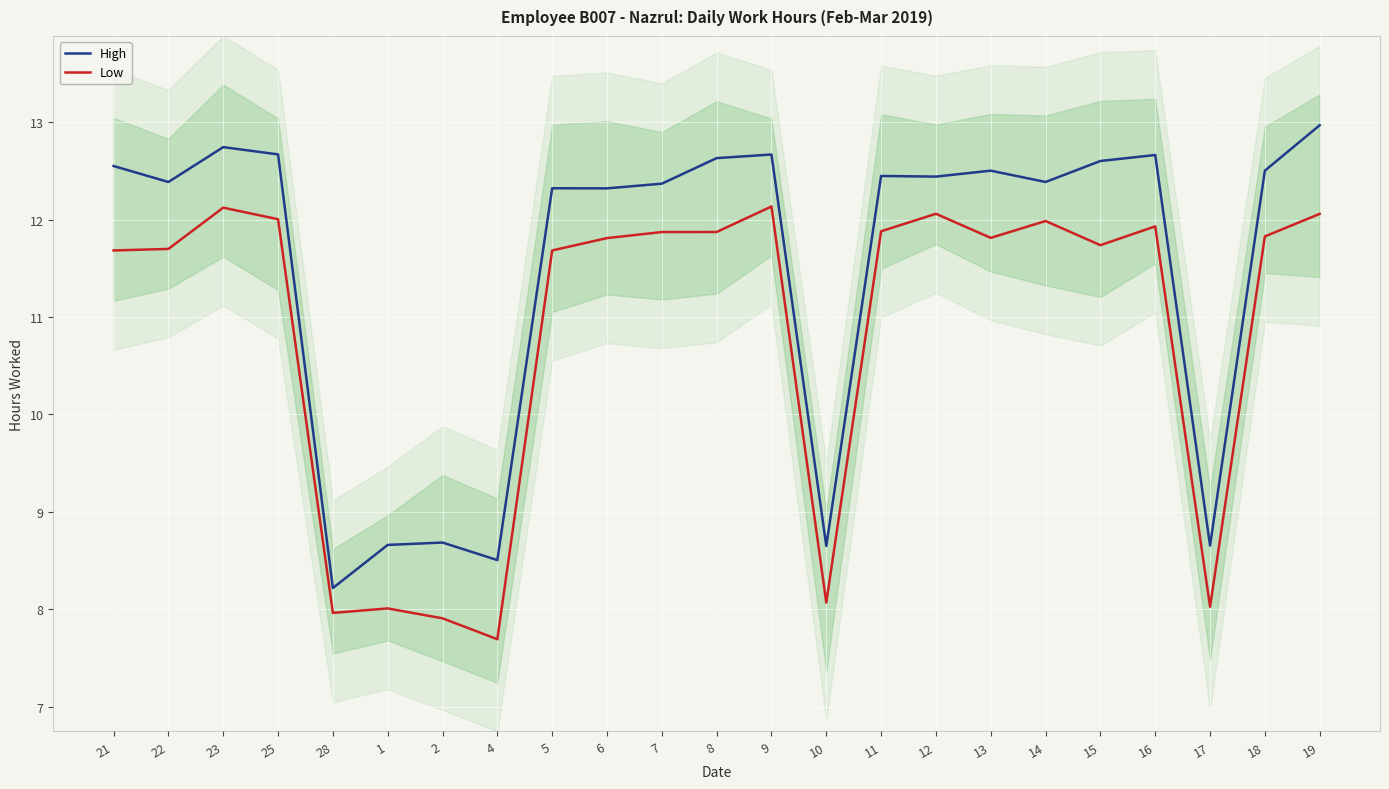

List the series in order of their peak value, highest first.

High, Low